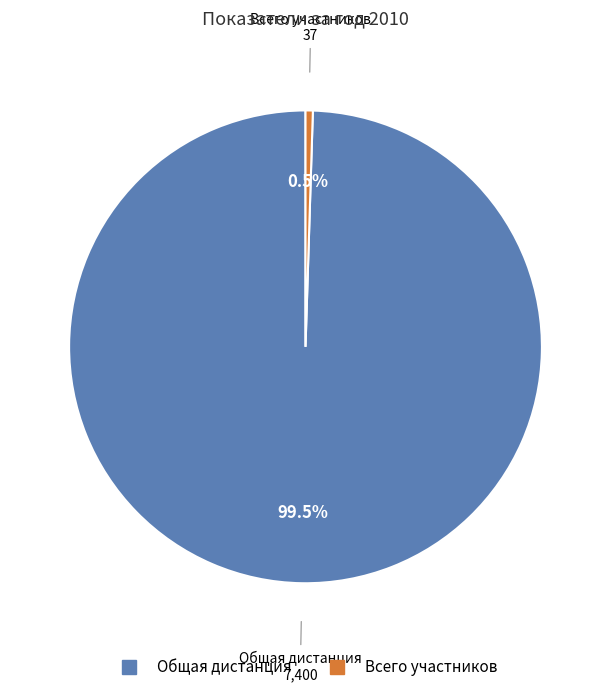

How many segments does this pie chart have?

2